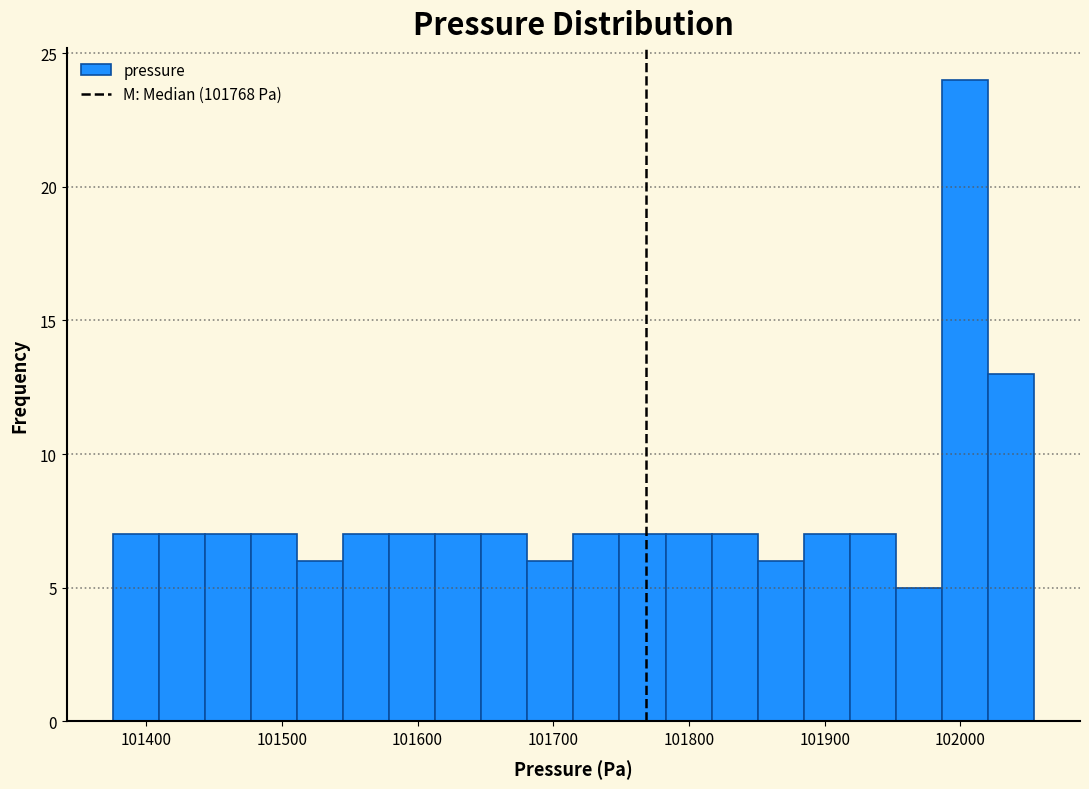

Around what value on the x-axis is the tallest bar? Give the approximate position of its centre, as read against the axis.

102000